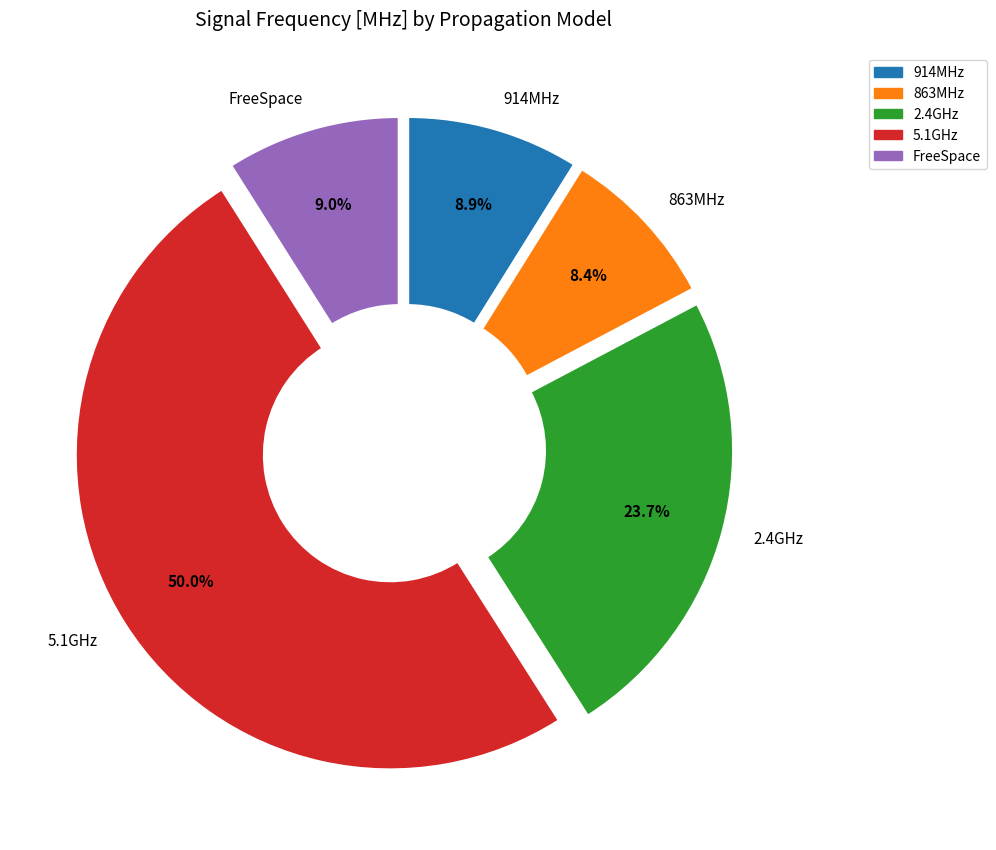

Does FreeSpace represent more than half of the total?

No